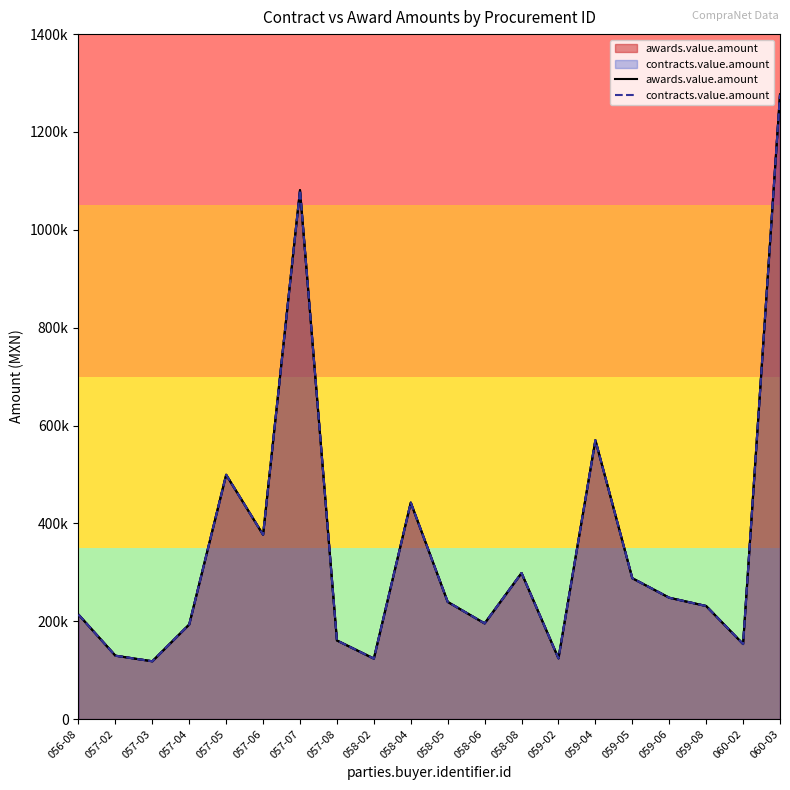

At 058-08, list the series in order from smallest to largest.

awards.value.amount, contracts.value.amount